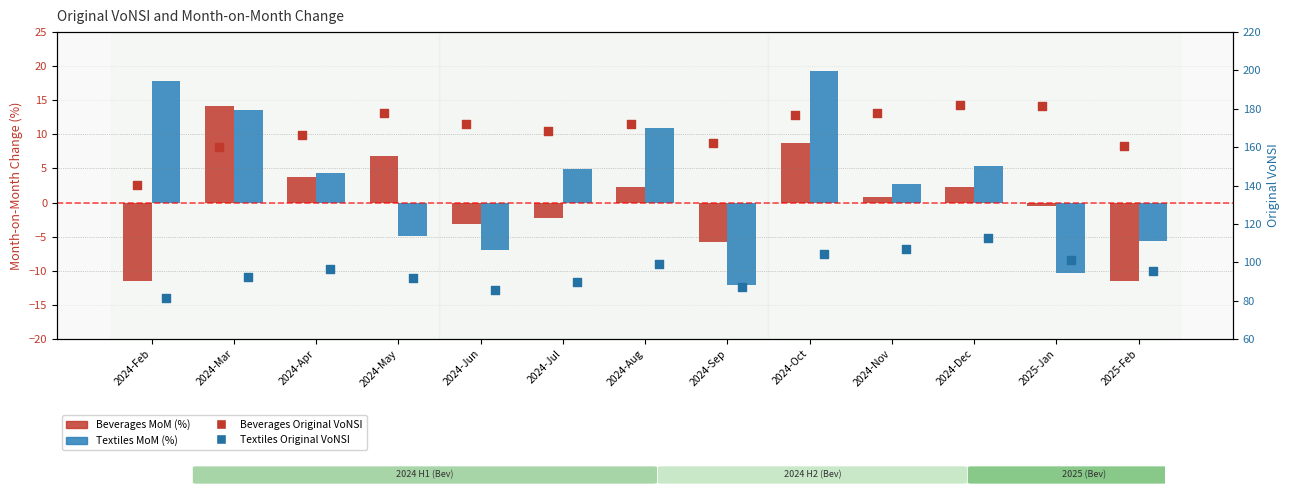

Which series has the largest total across all categories?

Beverages Original VoNSI